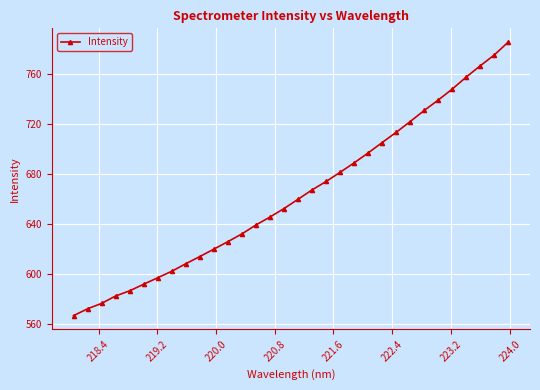

How many values are below 660?

16